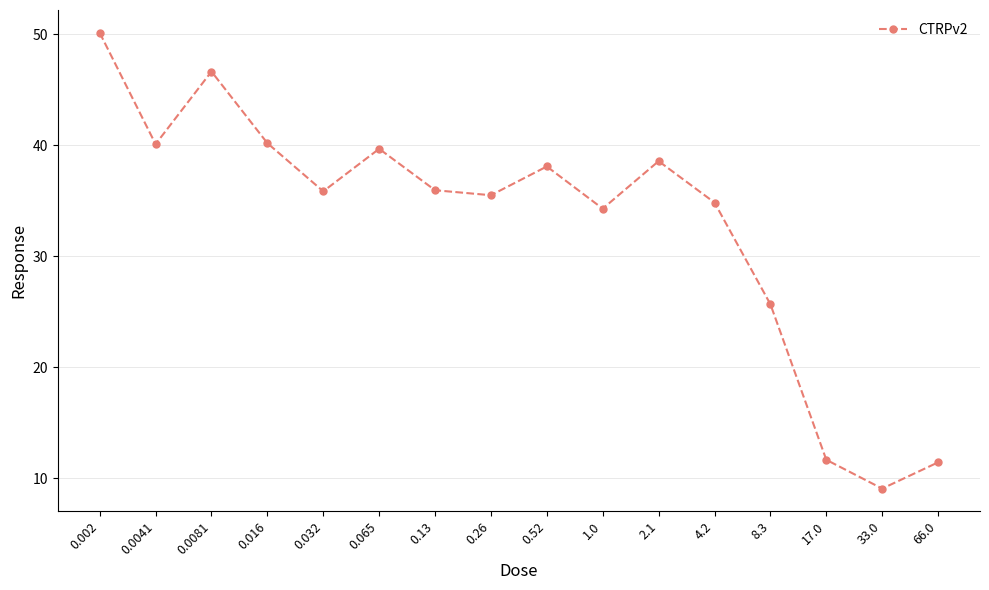

What is the sum of the values at 0.13 and 0.002?

86.1